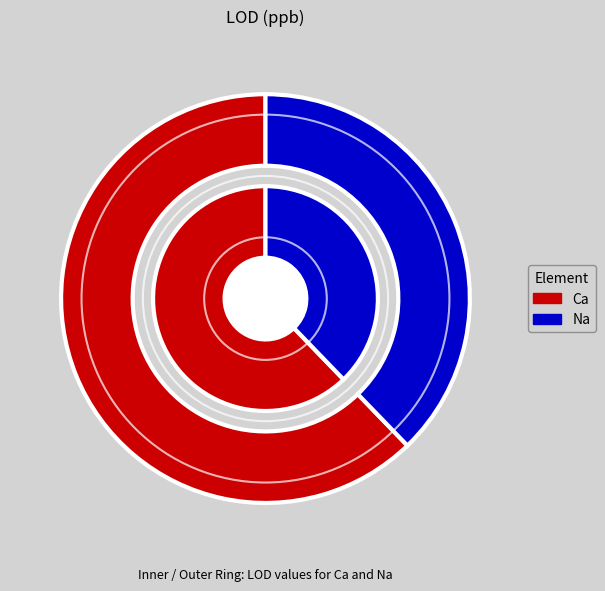

To the nearest percent, what percentage of the pie is Ca?

62%